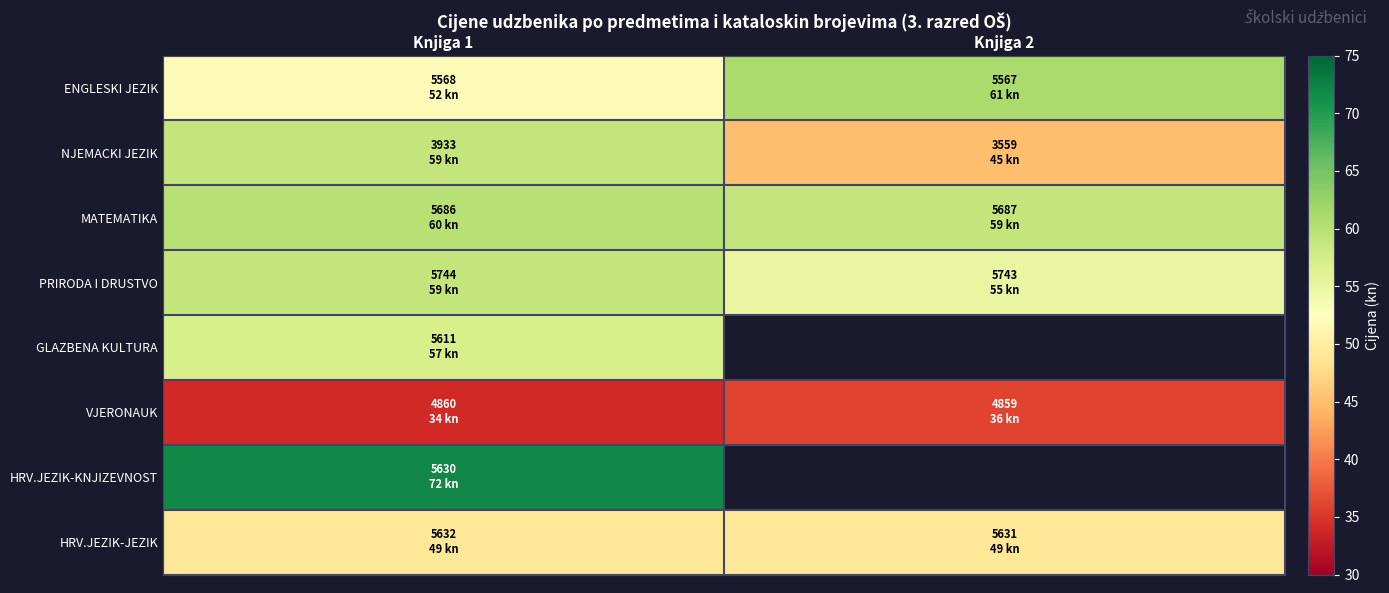

At which category does the chart reach its minimum across all series?

Knjiga 1